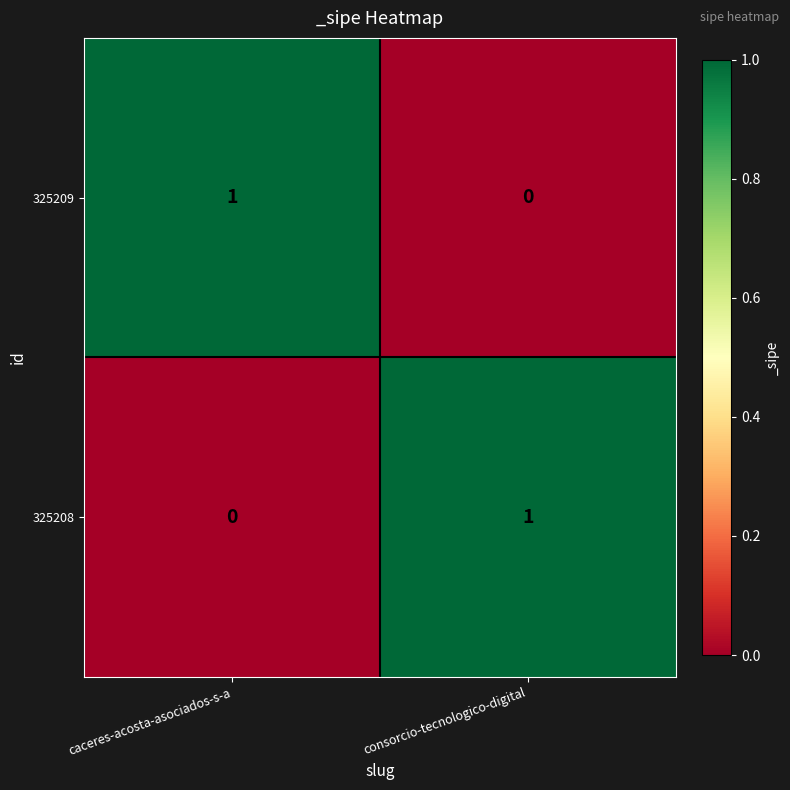

True or false: 325208 has a value of 1 at consorcio-tecnologico-digital.

True